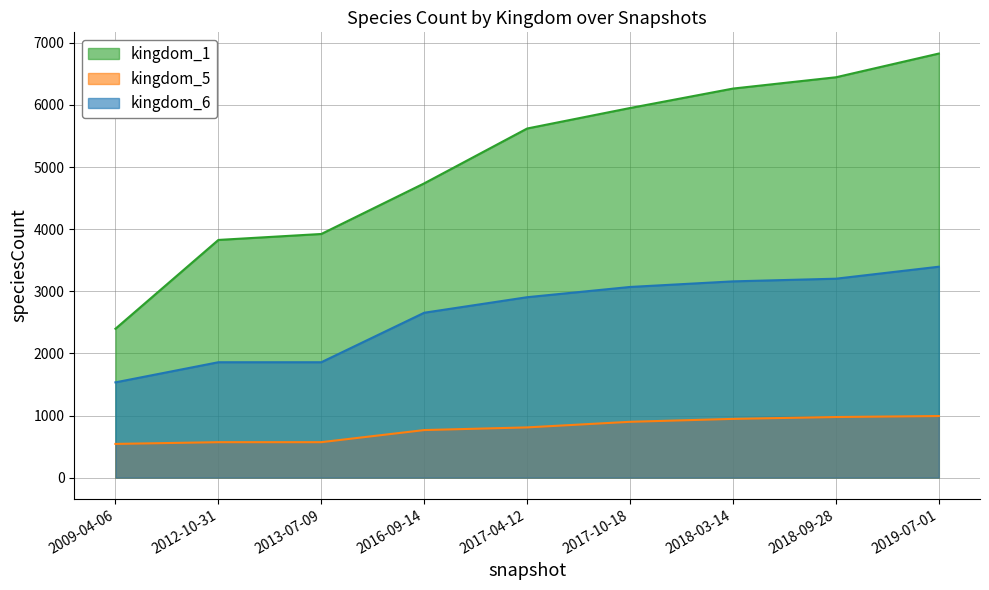

What is the difference between the highest and lowest values at 2012-10-31?

3256